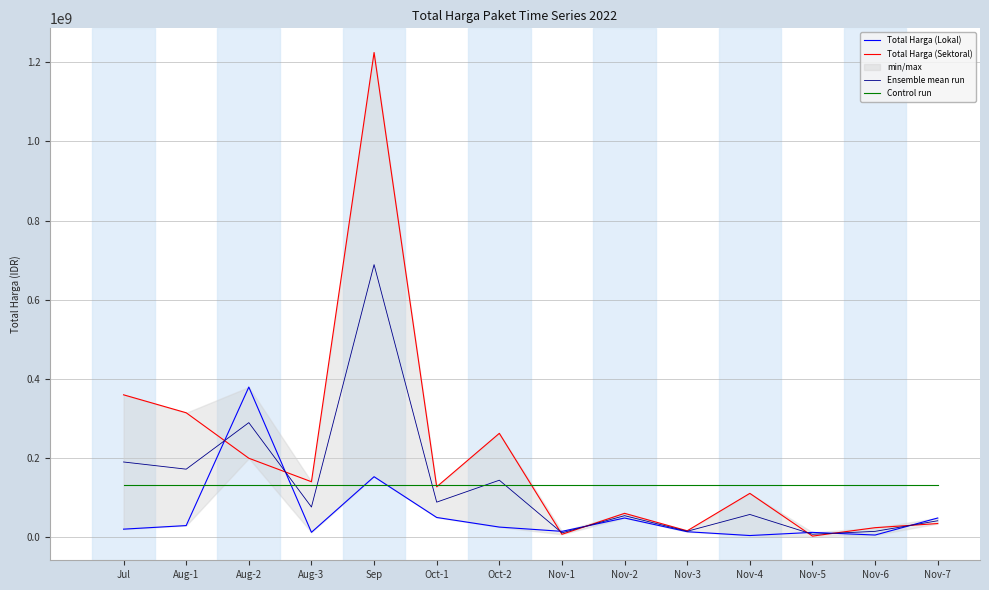

What is the difference between the maximum and second lowest values in the Total Harga (Sektoral) series?

1217746000.0